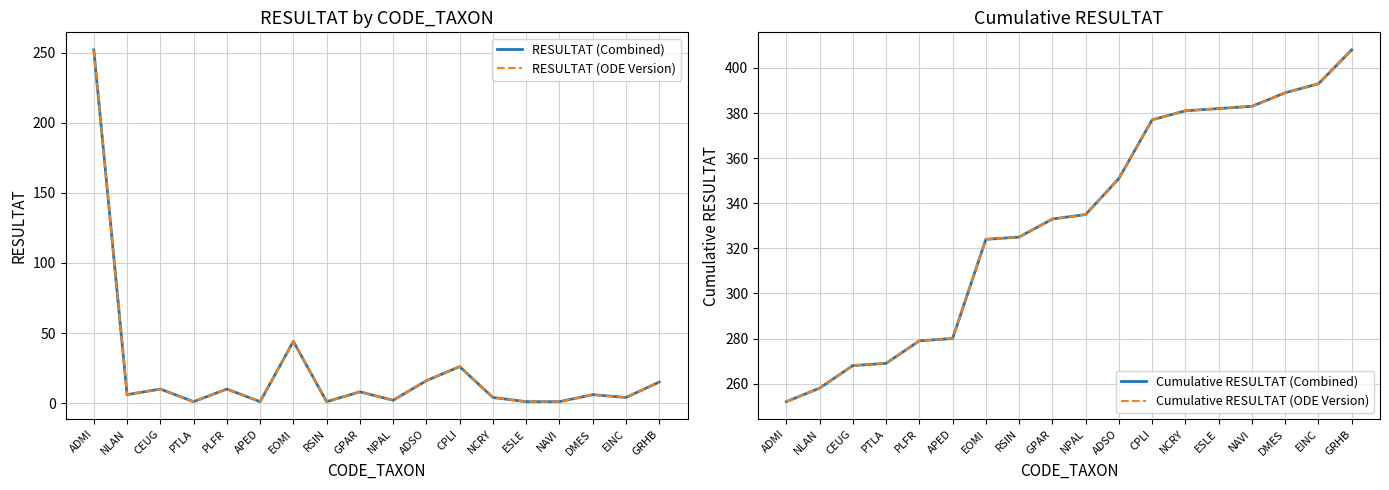

At how many categories does at least one series exceed 346?

8